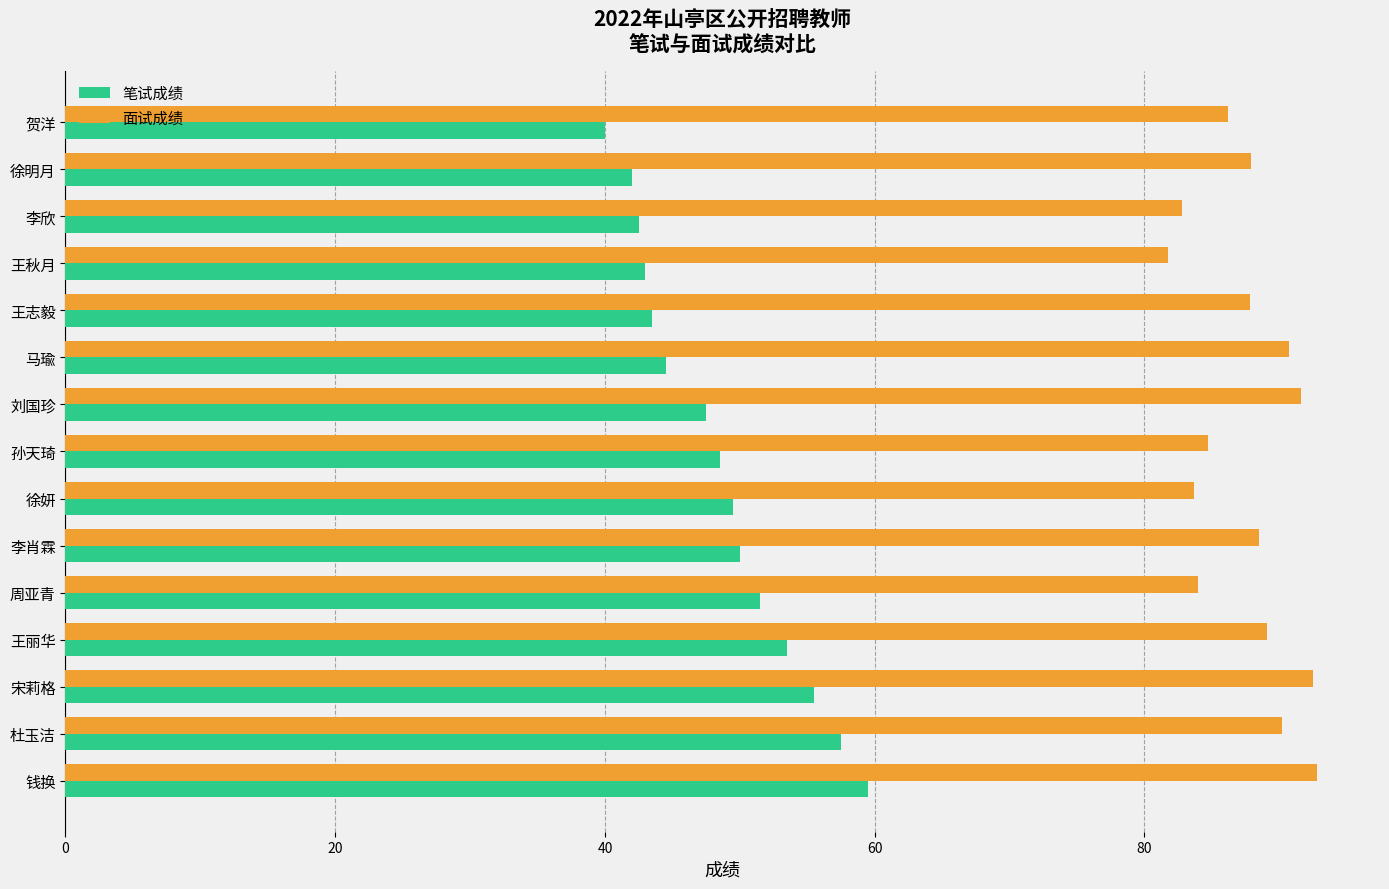

What is the maximum value shown in the chart?

92.8